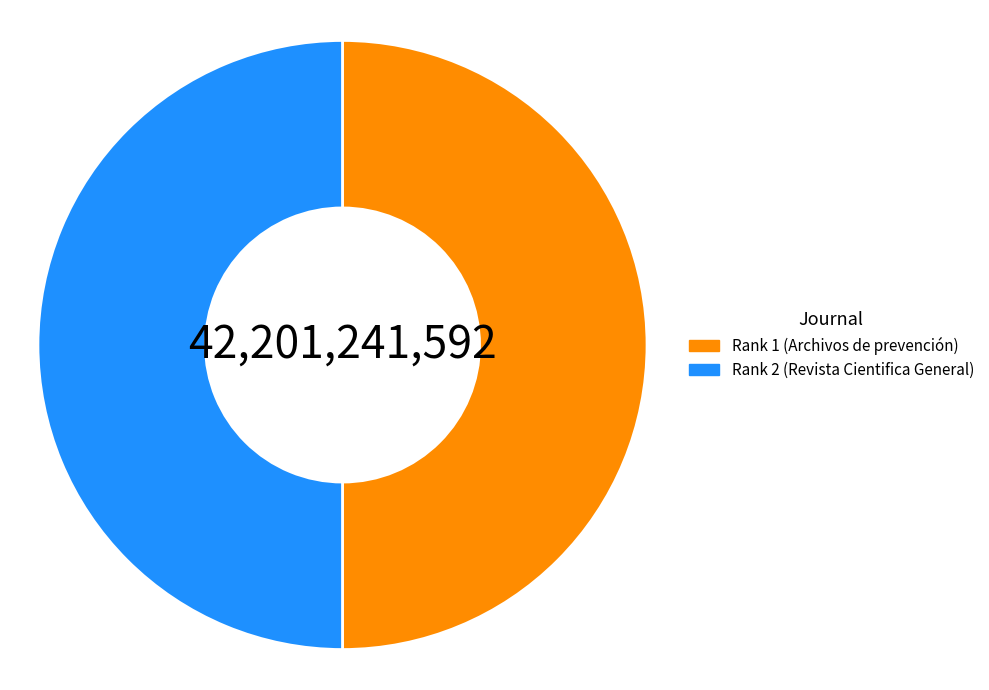

Is it true that Rank 1 (Archivos de prevención) is 58% of the pie?

False